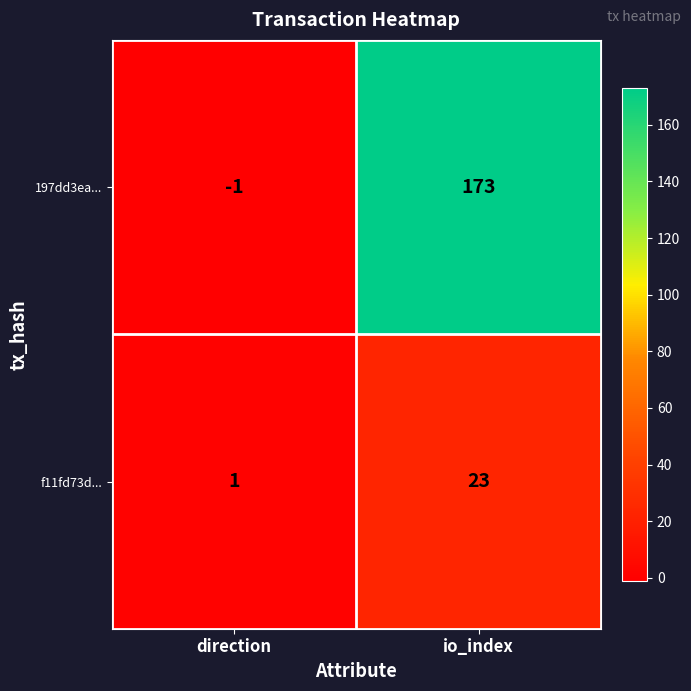

The value of f11fd73d... at io_index is 23. True or false?

True